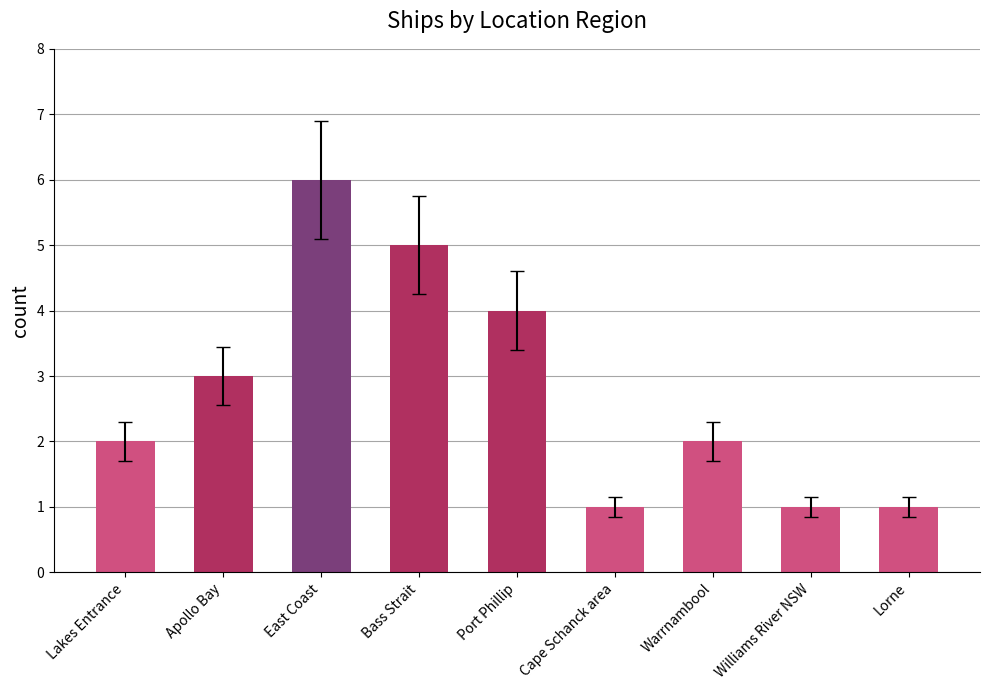

Is it true that the value at Apollo Bay is 4?

False